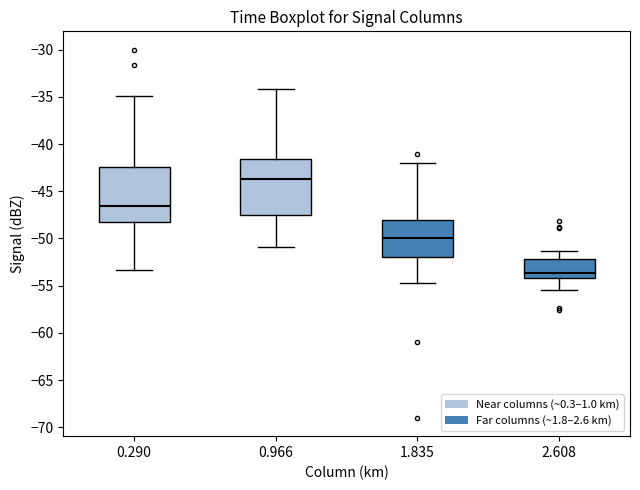

Reading left to right, transcribe this box plot: for each box, give where its median line is, the range the box spans, and where its two whiskers end, as read against the y-axis. The values are not printed on the chart, so give them approximately, as read against the axis.

0.290: median -46.5, box -48.5 to -42.5, whiskers -53.5 to -35.0
0.966: median -43.5, box -47.5 to -41.5, whiskers -51.0 to -34.0
1.835: median -50.0, box -52.0 to -48.0, whiskers -54.5 to -42.0
2.608: median -53.5, box -54.0 to -52.0, whiskers -55.5 to -51.5